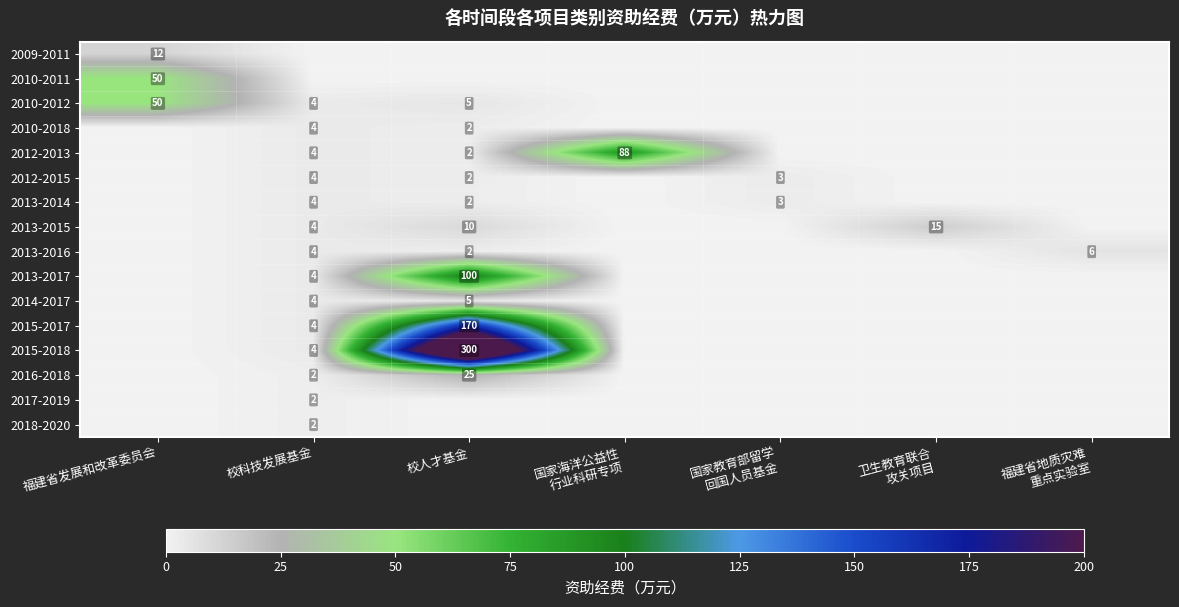

True or false: 2010-2018 has a value of 4 at 校科技发展基金.

True